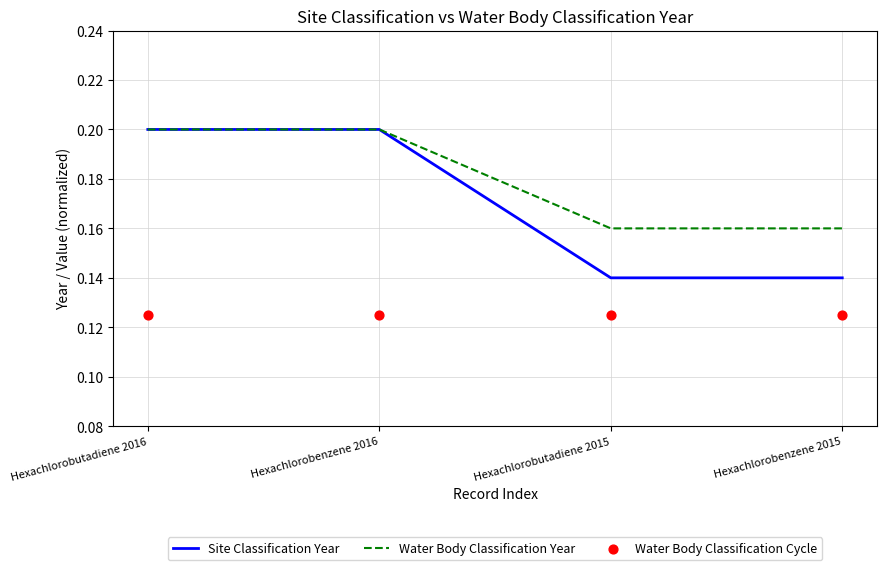

What are all the series names shown in the legend?

Site Classification Year, Water Body Classification Year, Water Body Classification Cycle